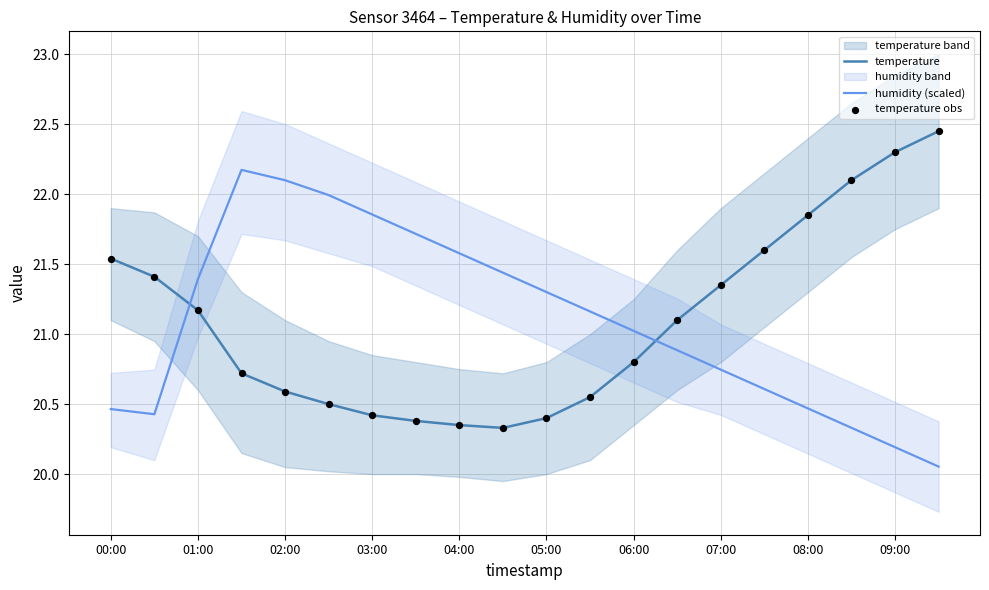

Which series contains the lowest Y value?

humidity (scaled)